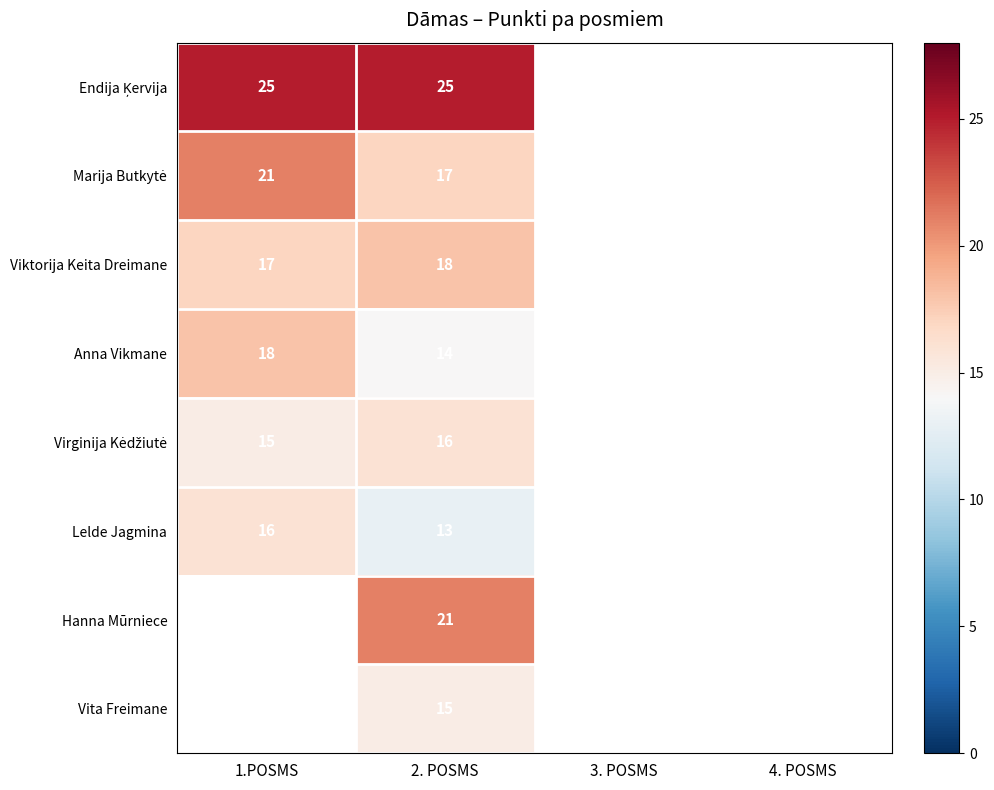

At how many categories does at least one series exceed 17?

2